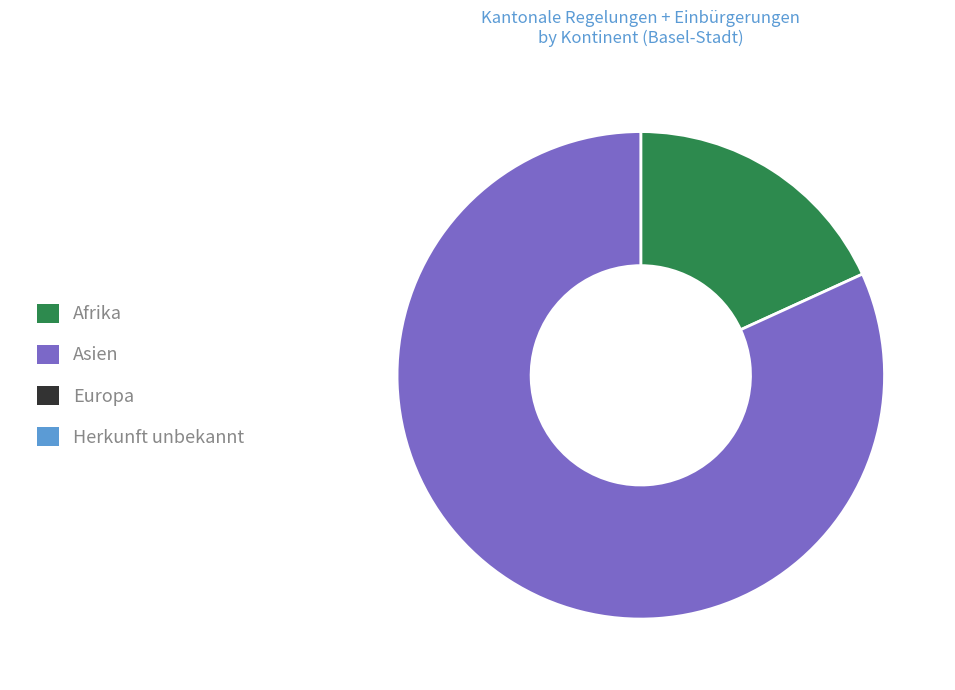

Does any single category account for the majority?

Yes